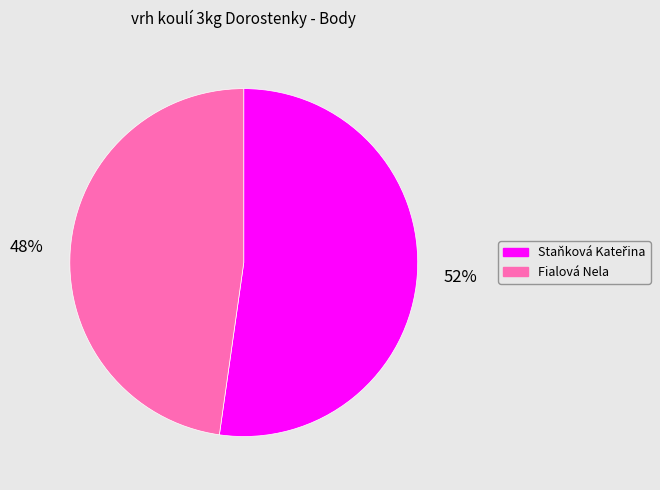

To the nearest percent, what is the difference between the largest and smallest slice percentages?

4%